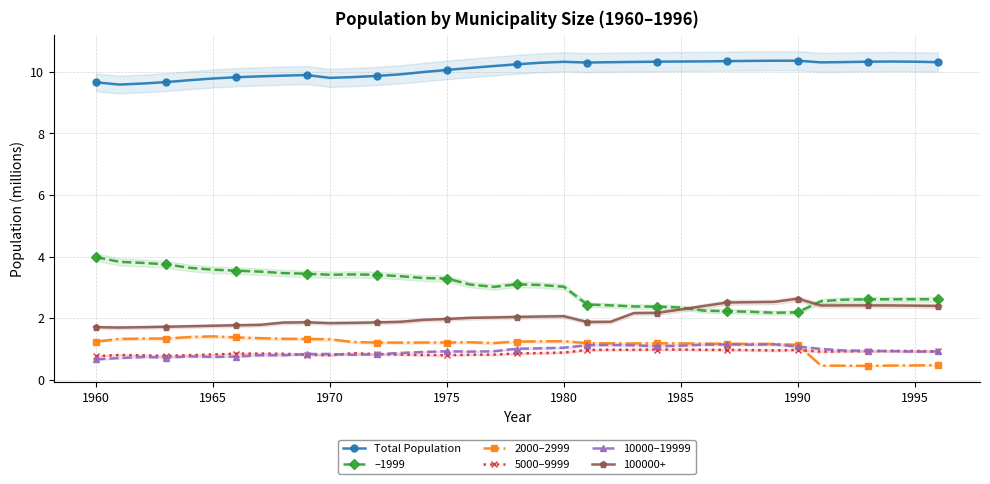

The 100000+ series shows 2.6 at 1990. True or false?

True